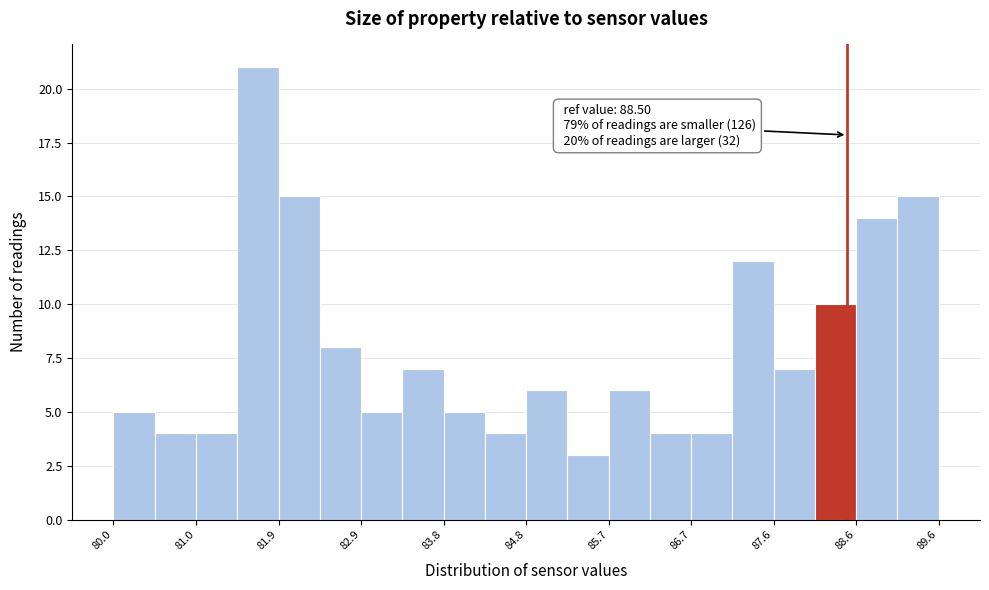

Which range on the x-axis has the tallest bar?

81.4 to 81.9